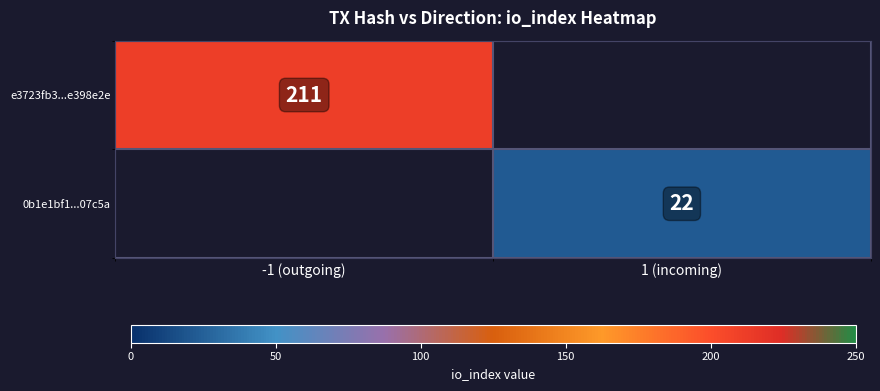

Is it true that 0b1e1bf1...07c5a equals 15 at 1 (incoming)?

False